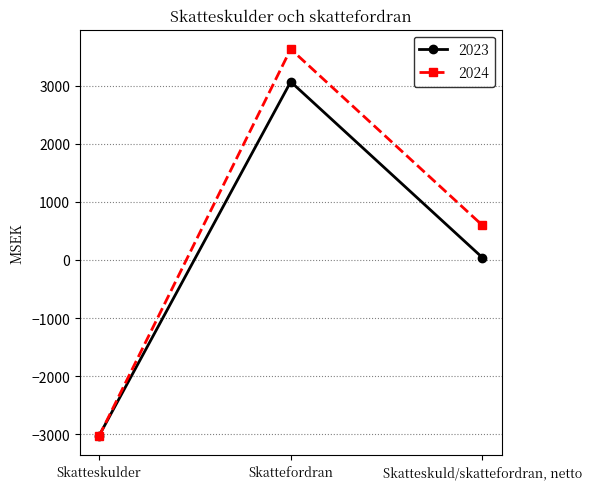

What is the label of the 1st point from the right?

Skatteskuld/skattefordran, netto